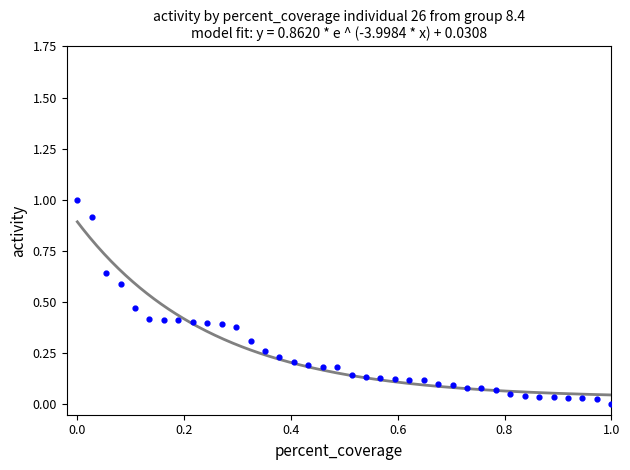

What is the range of Y values (max minus min)?

1.0